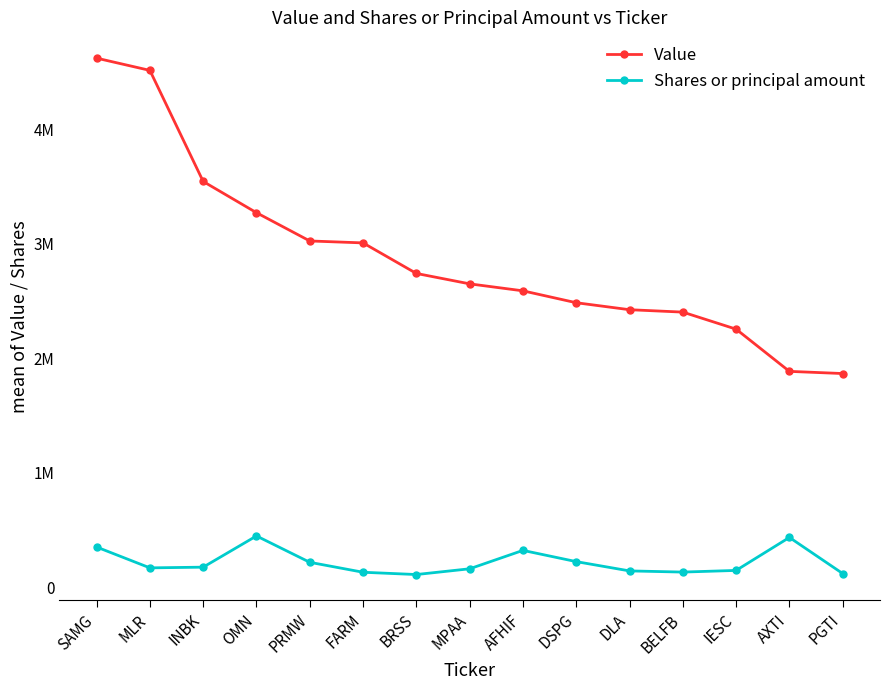

What are all the series names shown in the legend?

Value, Shares or principal amount